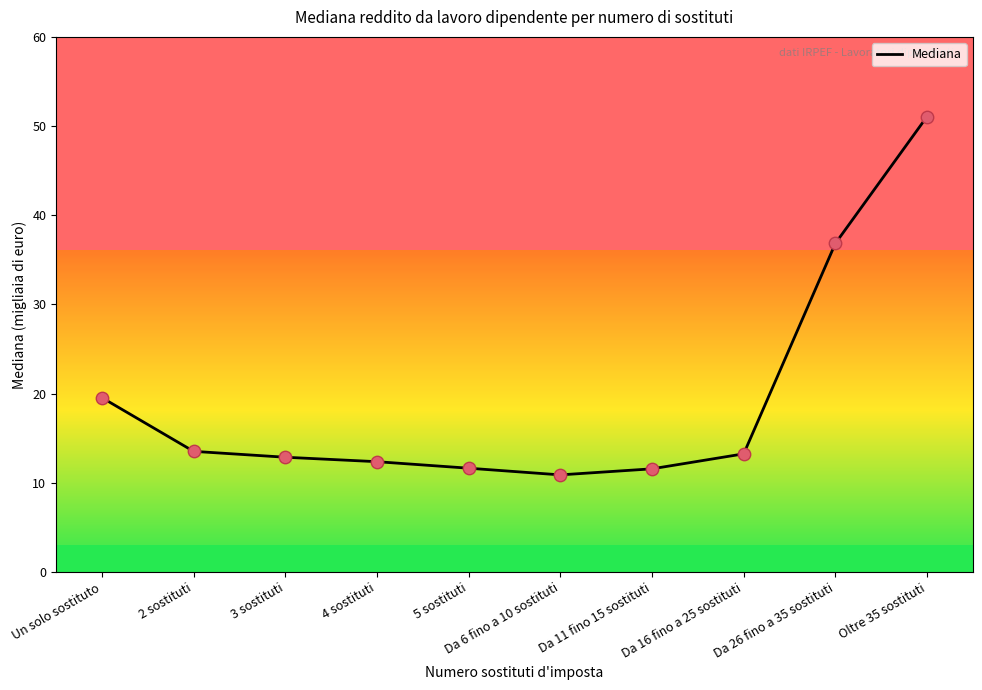

What is the change in value from Un solo sostituto to 3 sostituti?

-6.7